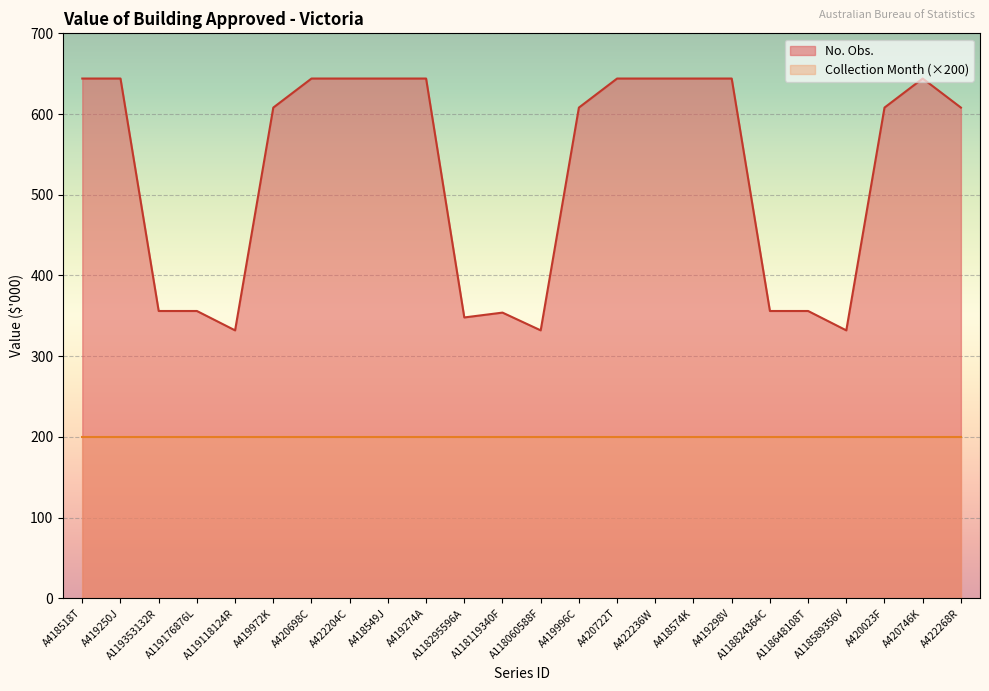

What position from the left is A420023F?

22